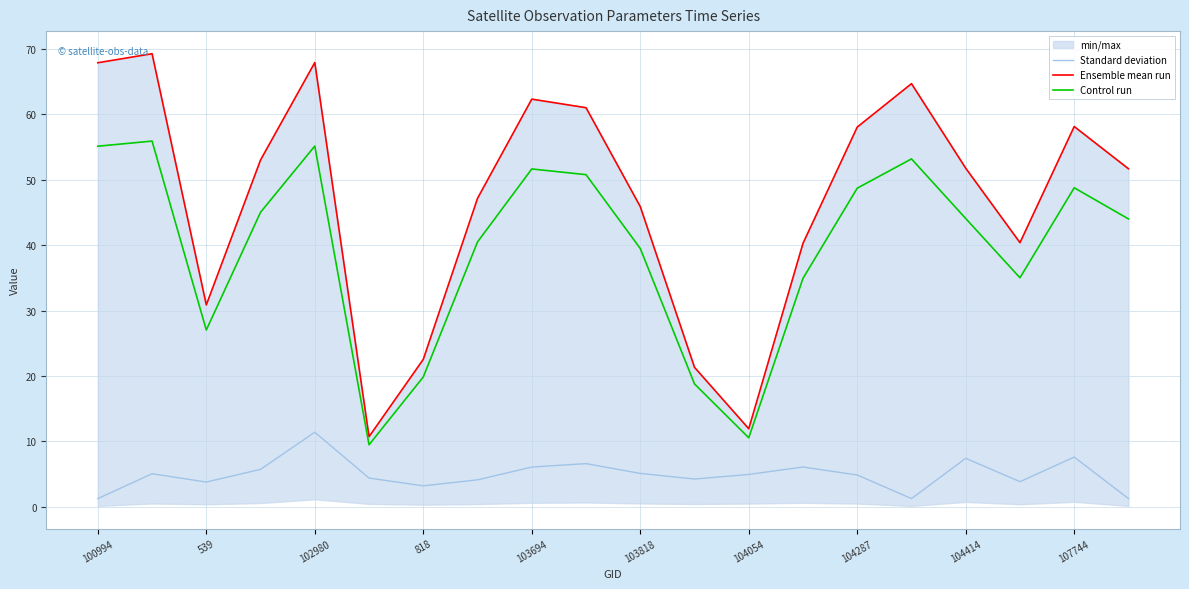

Where is the first local minimum for Control run?

539